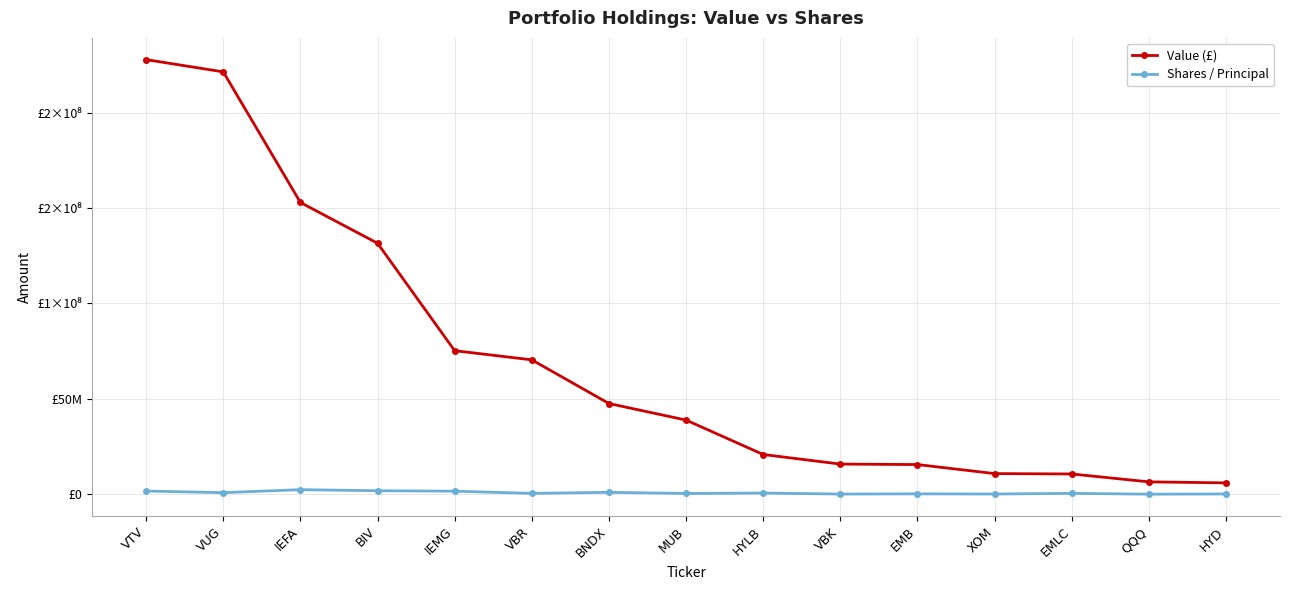

At which label does Shares / Principal first exceed 444475?

VTV